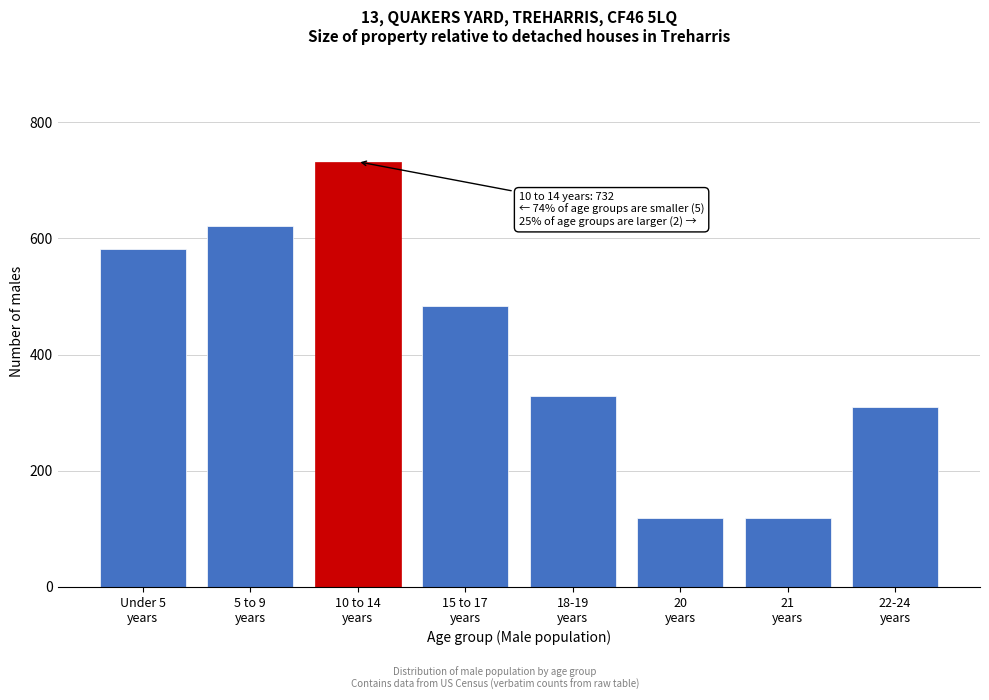

What is the smallest value displayed?

118